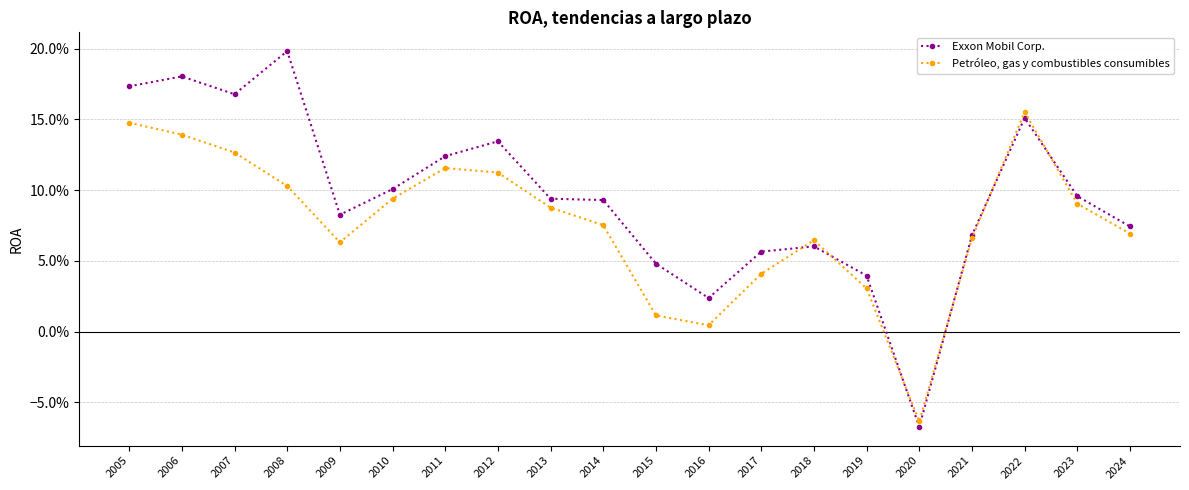

List the series in order of their overall mean, lowest first.

Petróleo, gas y combustibles consumibles, Exxon Mobil Corp.